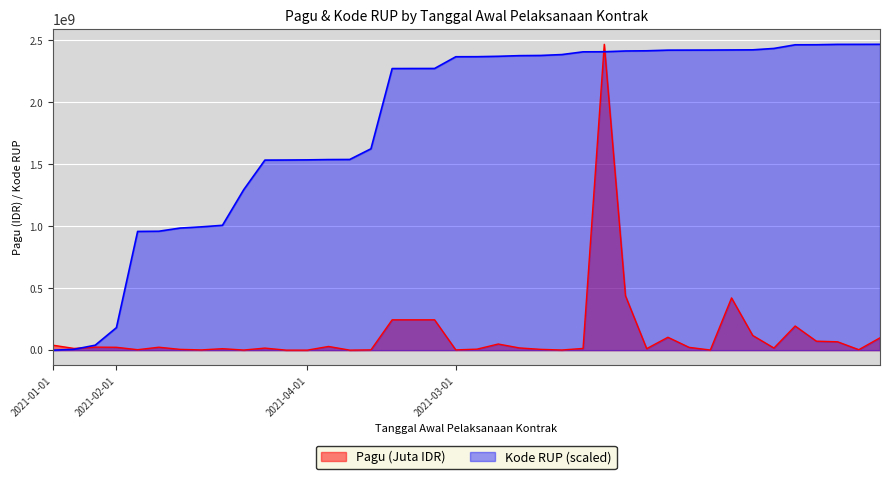

What is the greatest value displayed?

2467677613.0